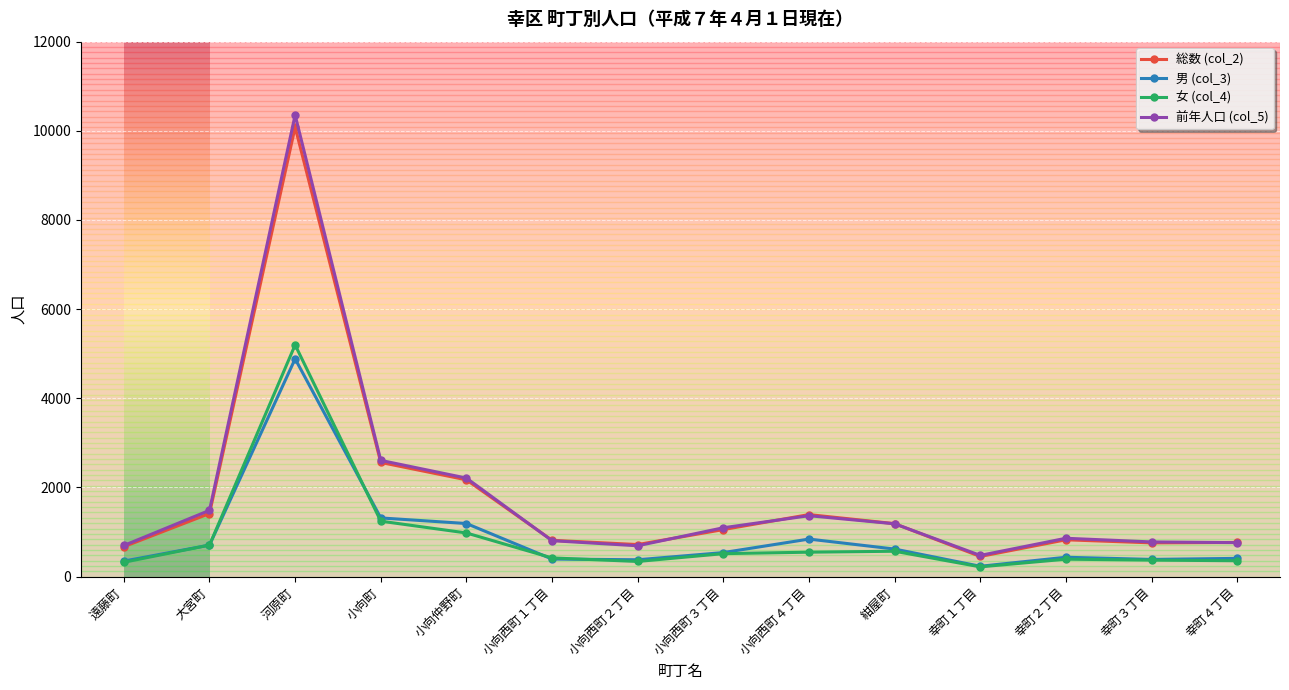

True or false: 前年人口 (col_5) and 女 (col_4) intersect in this chart.

False